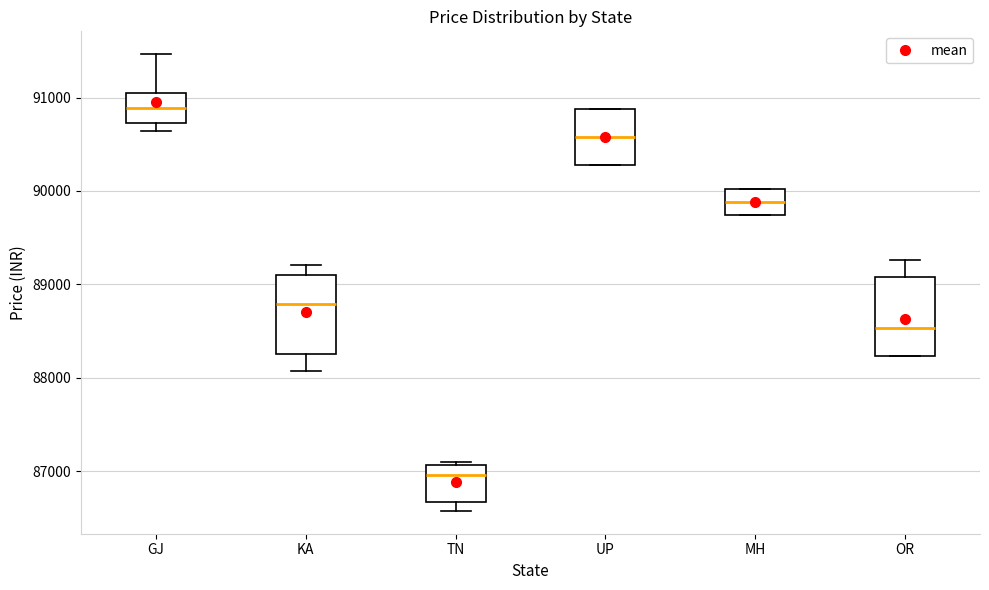

Reading left to right, read every box against the y-axis: the position of its median line, the range the box covers, and the ends of its whiskers. The values are not printed on the chart, so give them approximately, as read against the axis.

GJ: median 90900, box 90700 to 91000, whiskers 90600 to 91500
KA: median 88800, box 88300 to 89100, whiskers 88100 to 89200
TN: median 87000, box 86700 to 87100, whiskers 86600 to 87100 (just above the box's upper edge)
UP: median 90600, box 90300 to 90900, whiskers 90300 to 90900
MH: median 89900, box 89700 to 90000, whiskers 89700 to 90000
OR: median 88500, box 88200 to 89100, whiskers 88200 to 89300